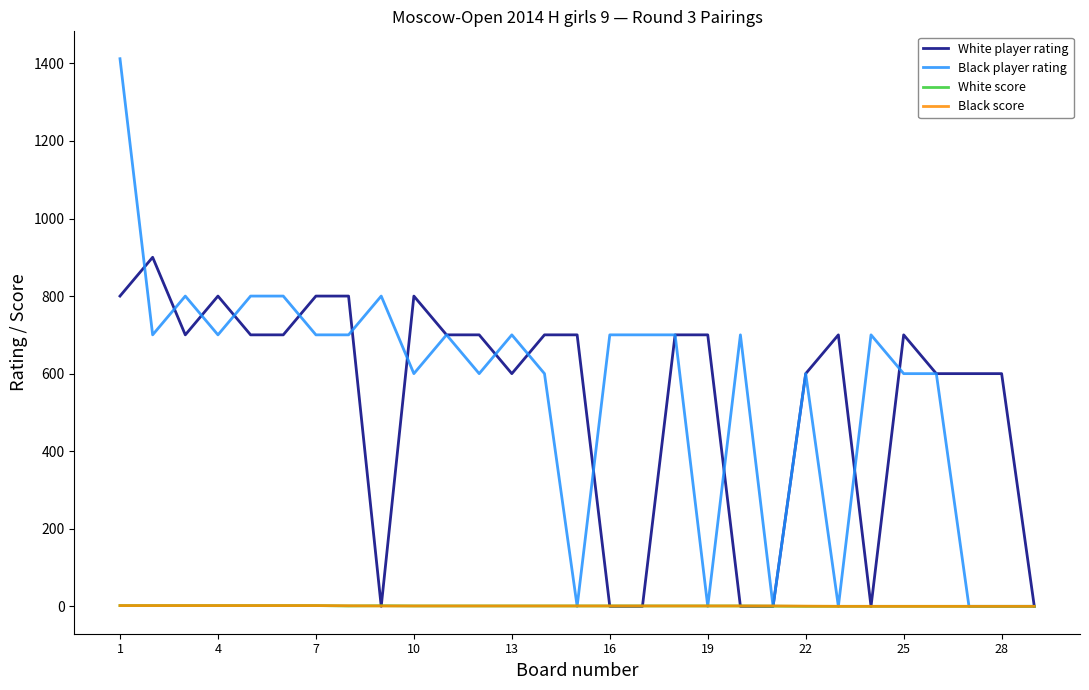

Which series has the largest range (max minus min)?

Black player rating